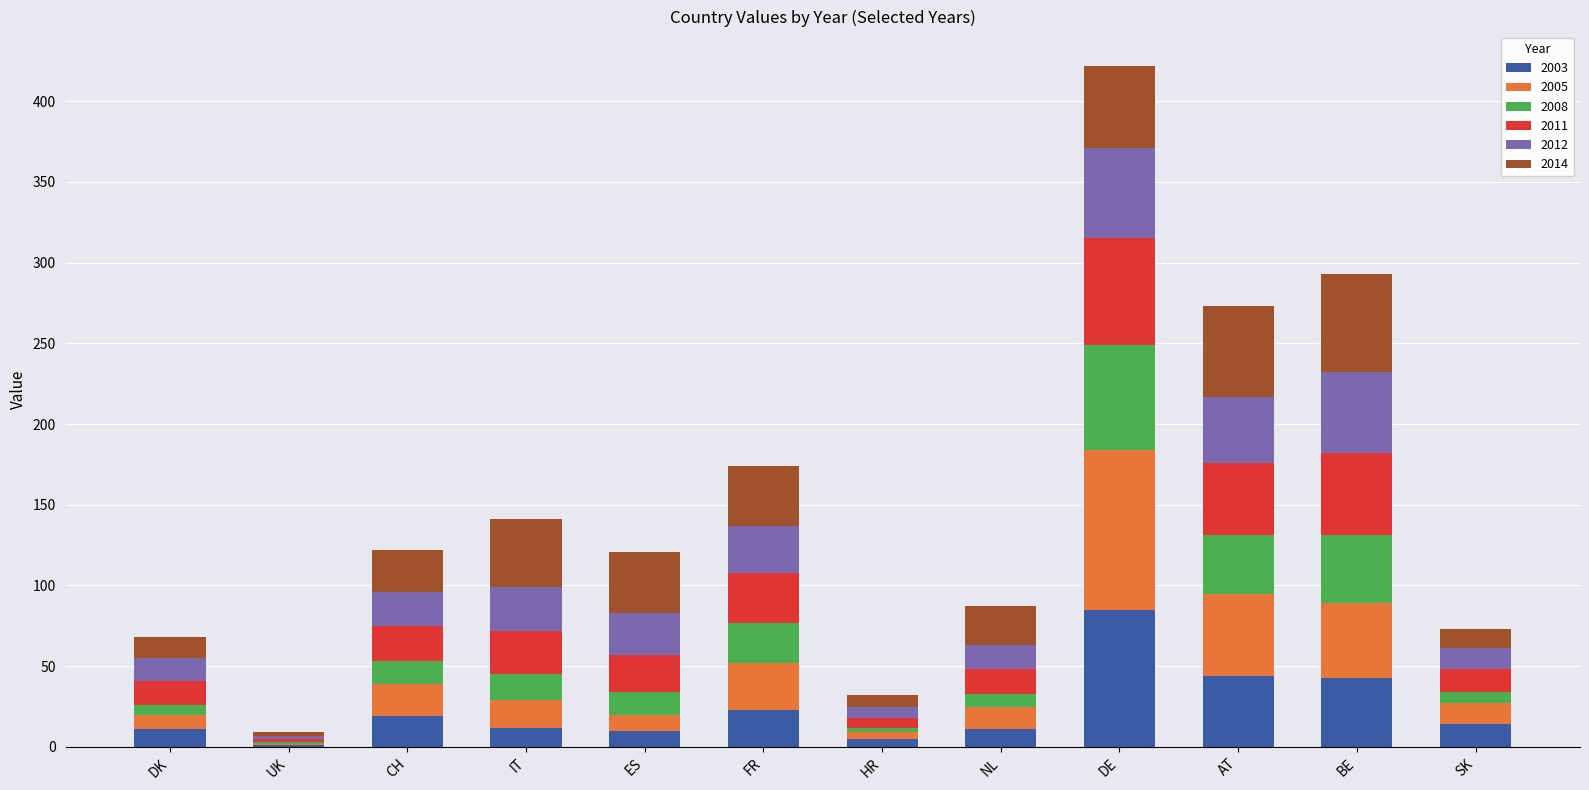

Which category has the highest value in the 2003 series?

DE